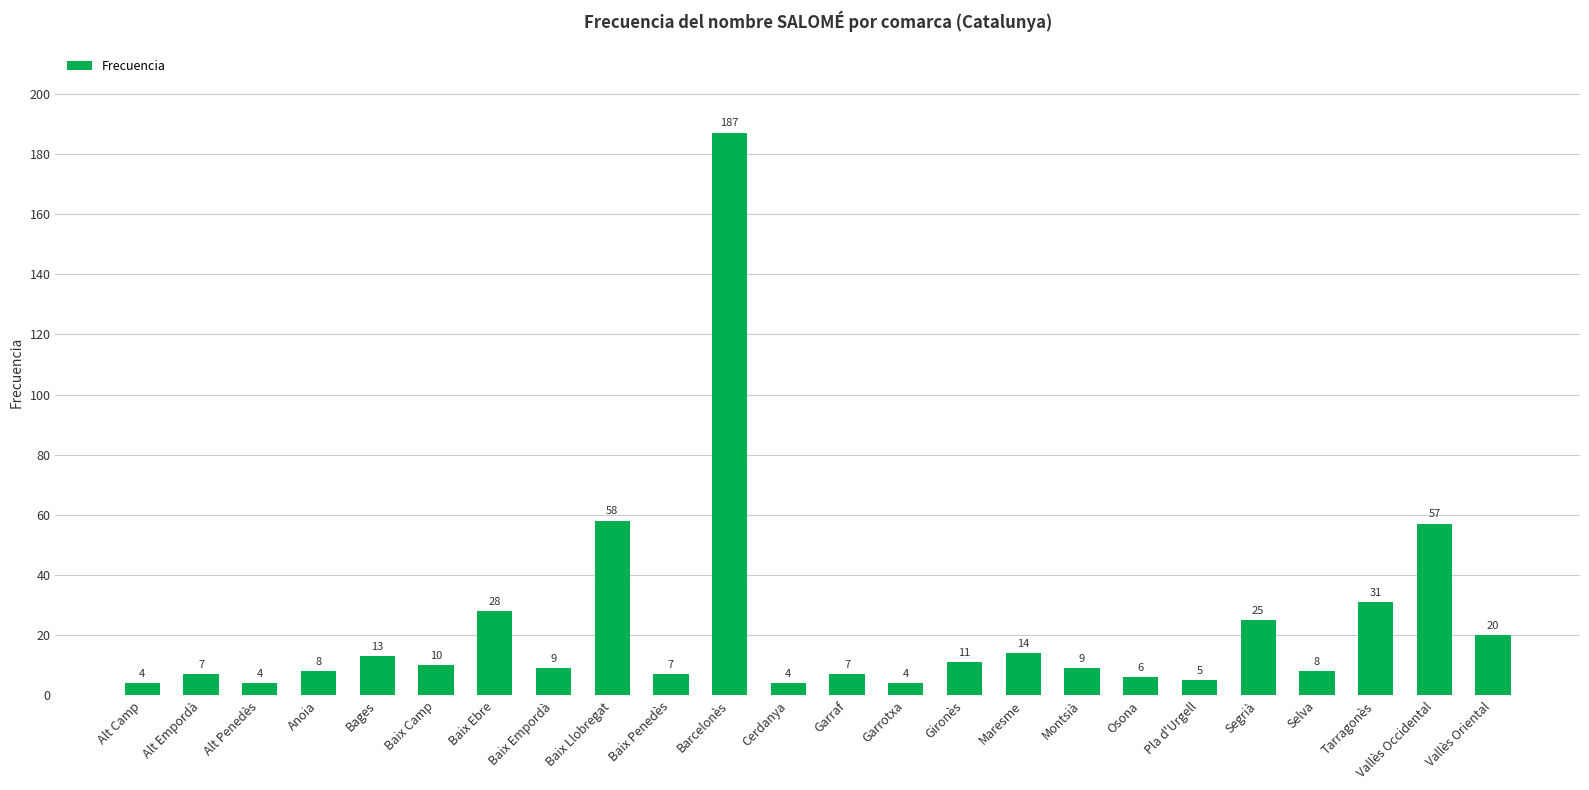

At which label is the value closest to 95?

Baix Llobregat